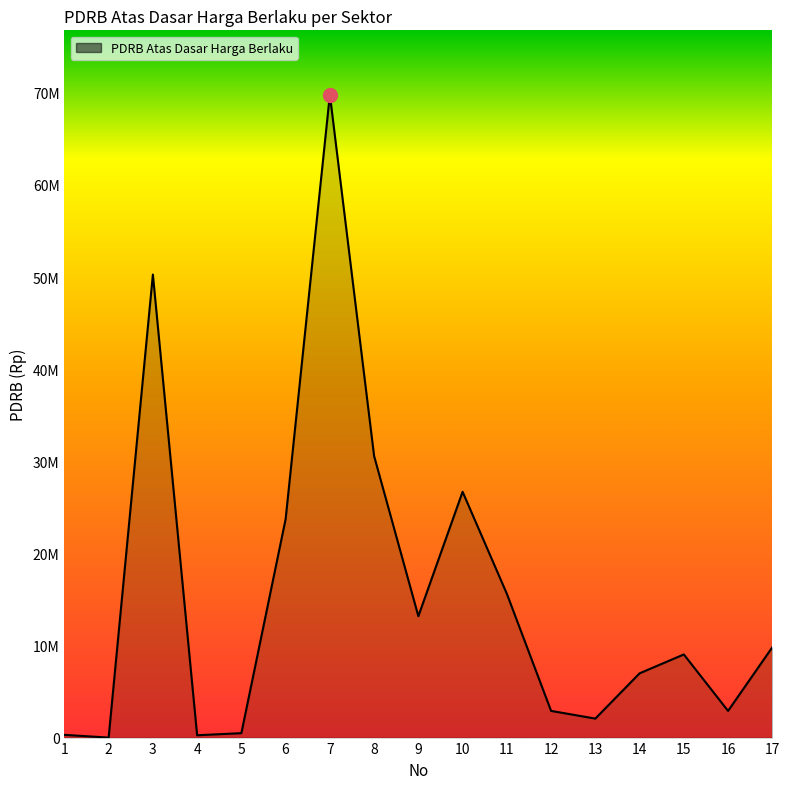

Does the chart have visible grid lines?

No